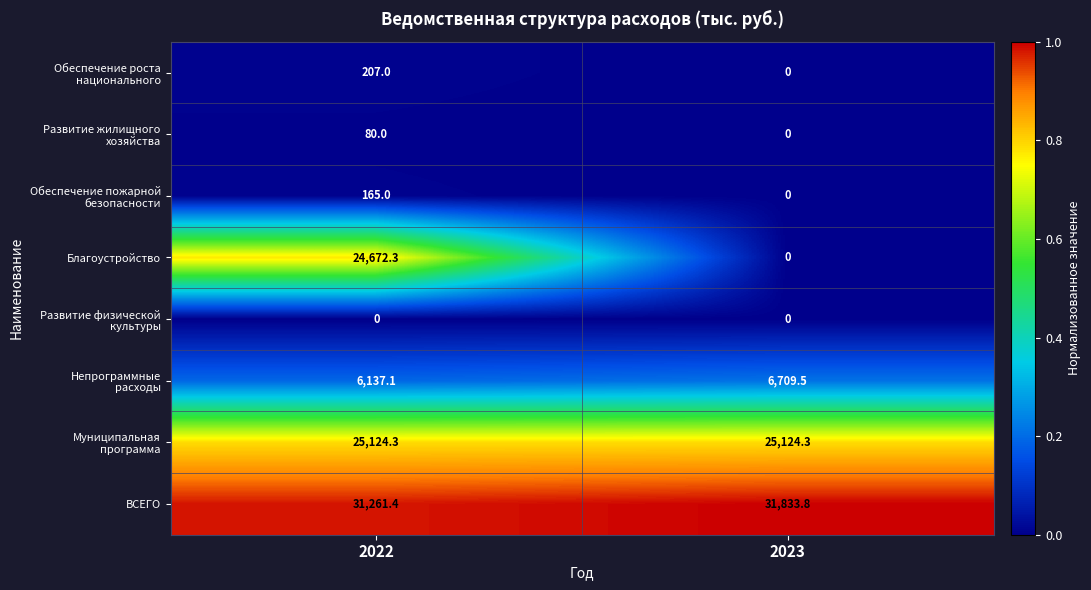

Which series has the largest range (max minus min)?

Благоустройство